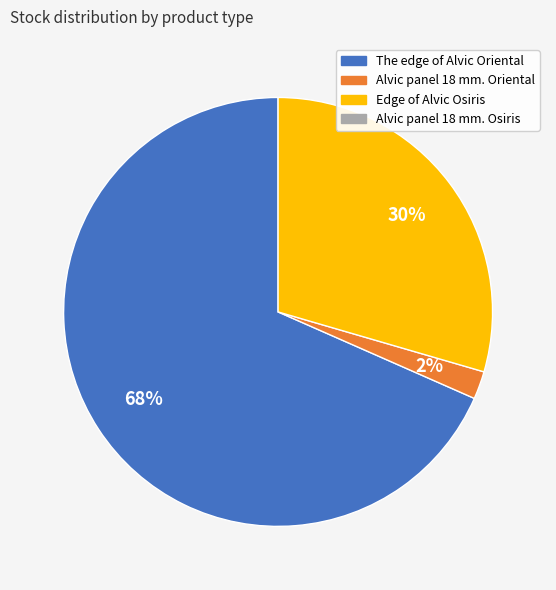

How many segments does this pie chart have?

3